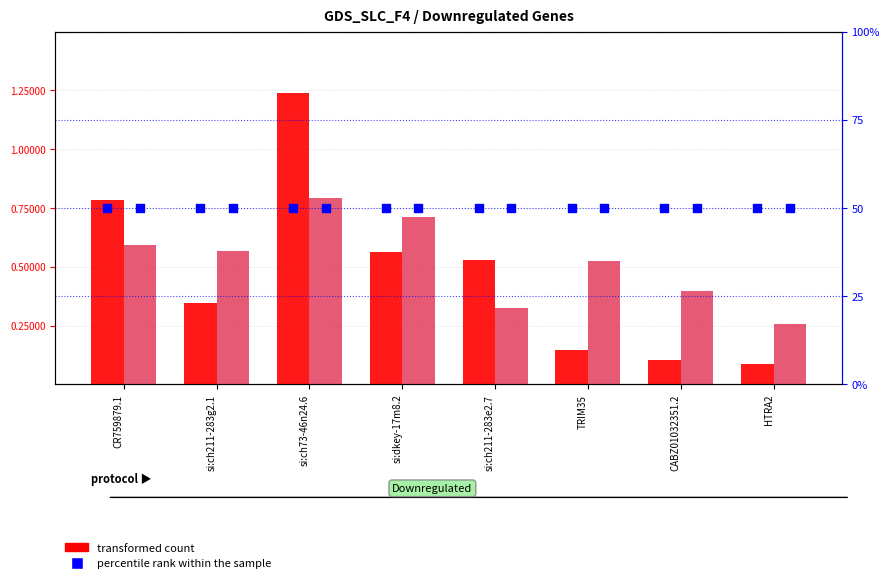

Which series reaches the maximum Y coordinate?

percentile rank within the sample